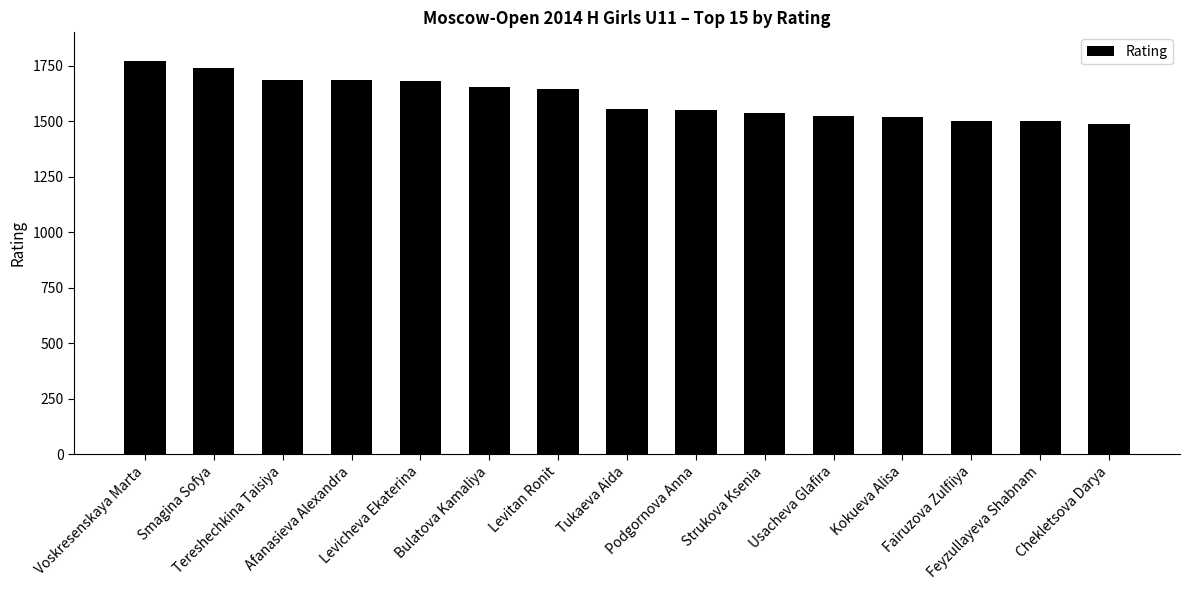

What is the smallest value displayed?

1487